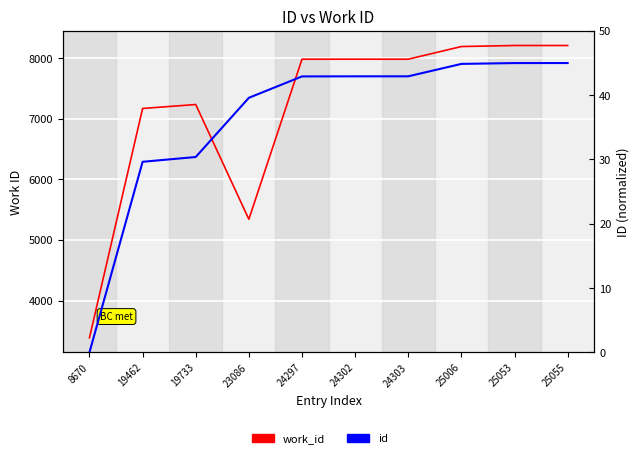

True or false: id has a value of 45.0 at 25053.

True